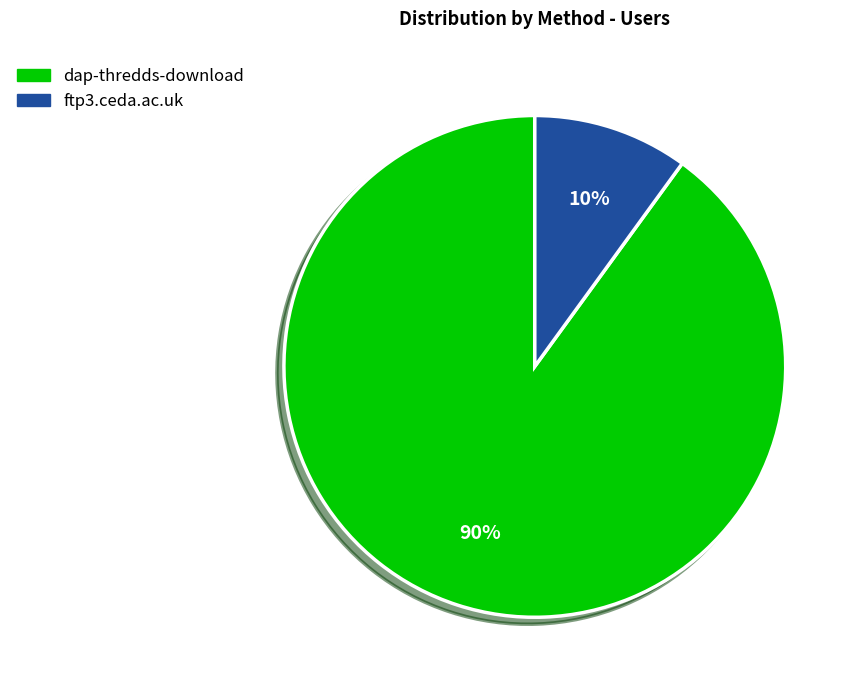

Is there any slice that represents more than half of the pie?

Yes